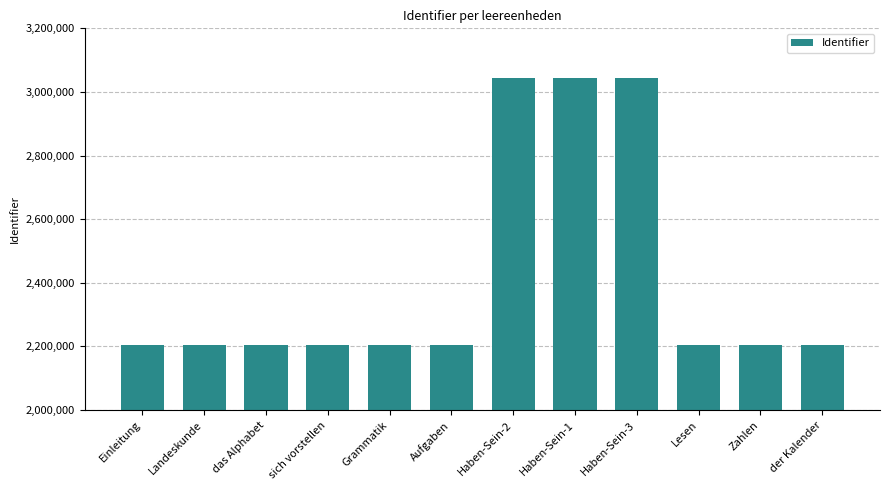

What is the ratio of the value at das Alphabet to the value at Lesen?

1.0